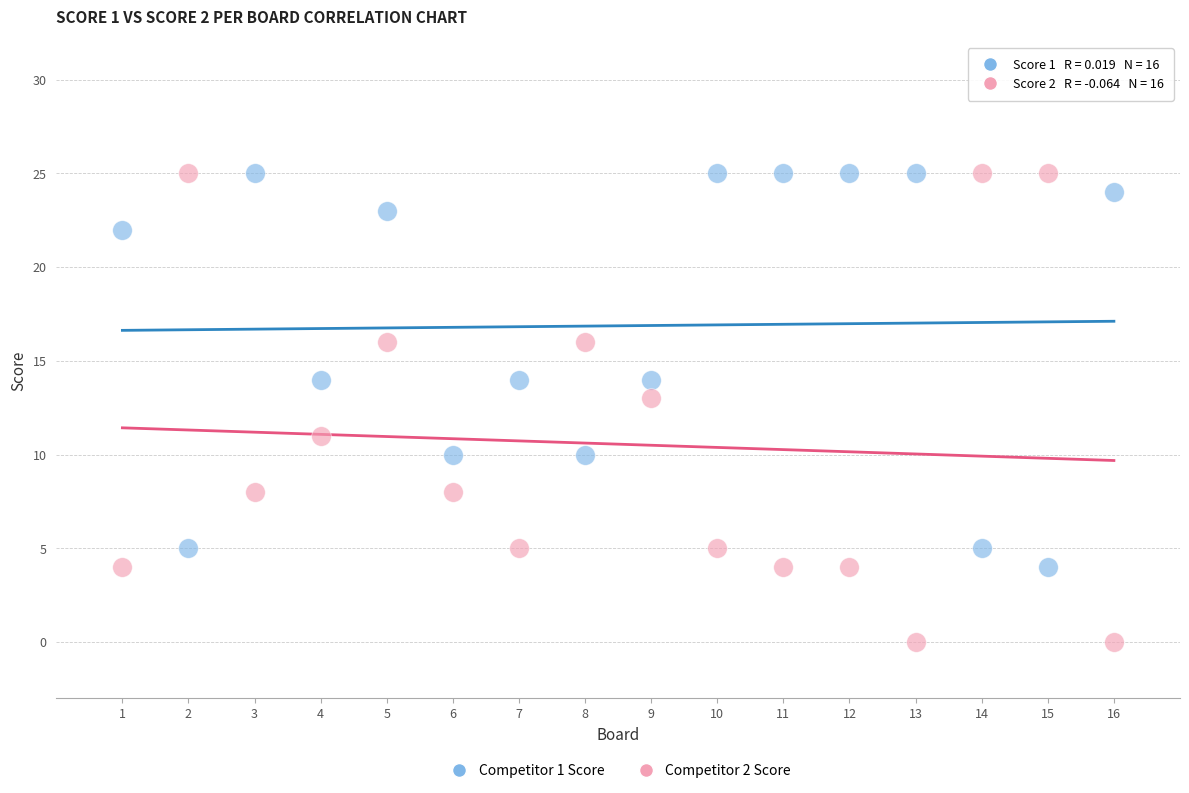

Across all data points, what is the range of X values (max minus min)?

15